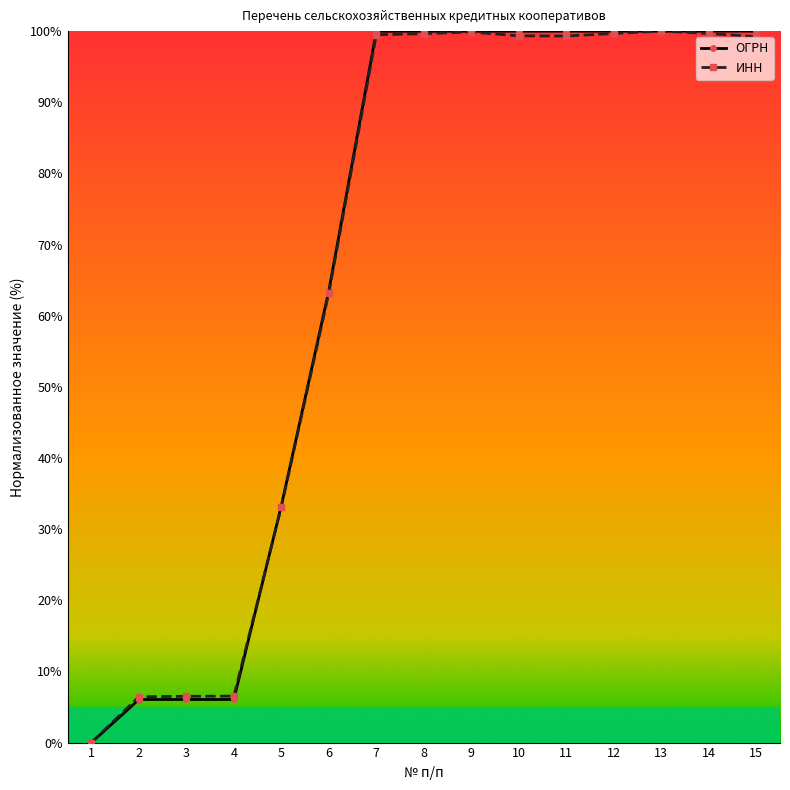

After their last crossing, which series has the higher values: ИНН or ОГРН?

ОГРН